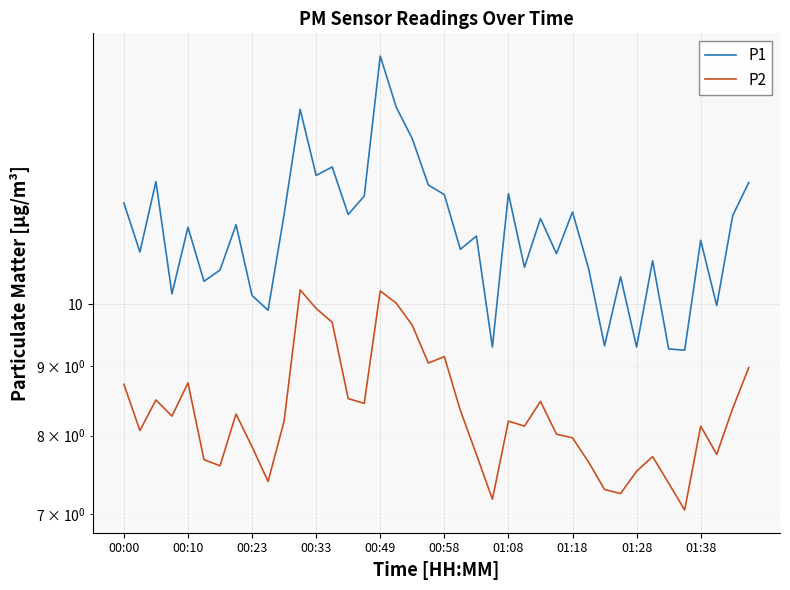

Which series has the largest total across all categories?

P1